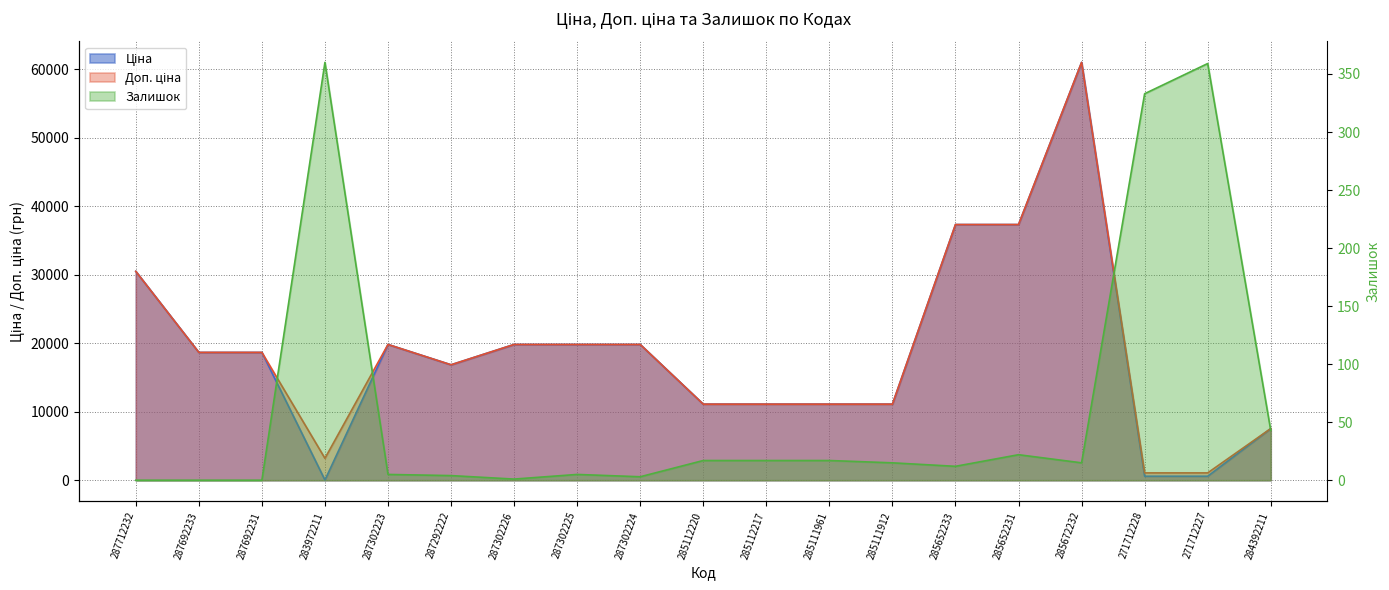

Which series has the largest total across all categories?

Доп. ціна